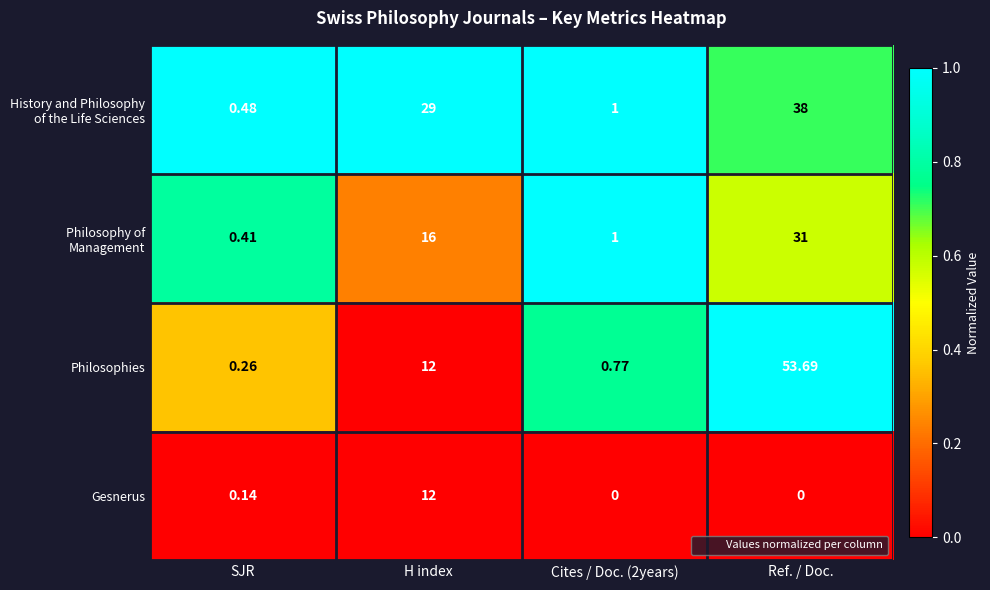

At which category is the sum across all series the highest?

Ref. / Doc.